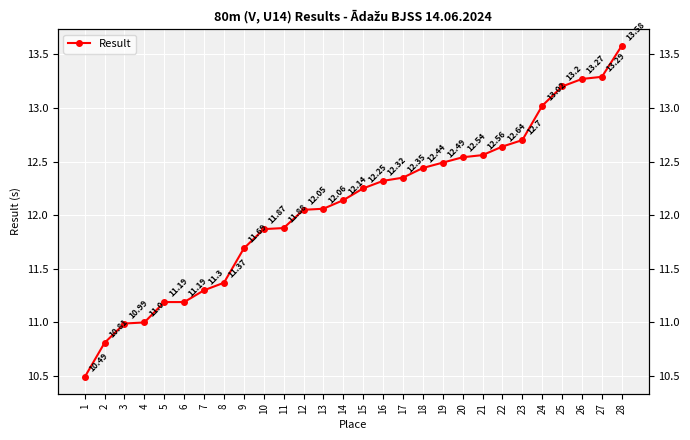

The value at 27 is 13.3. True or false?

True